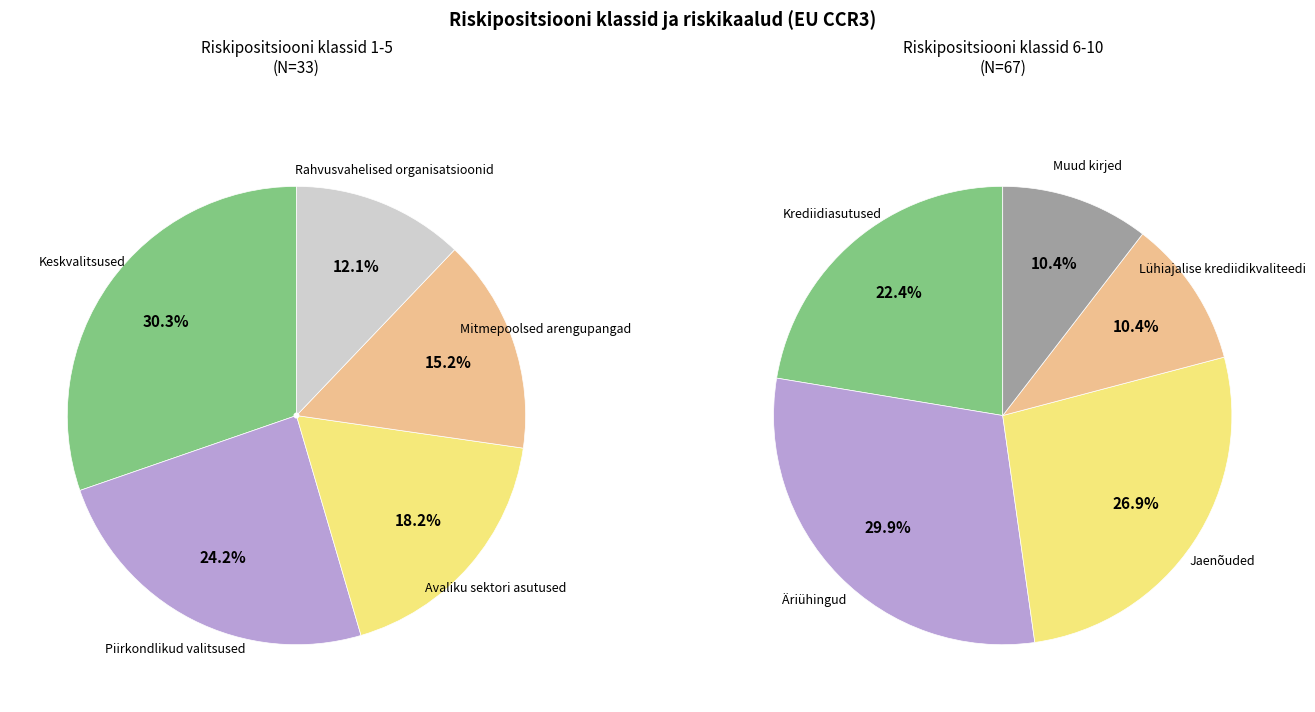

Is Lühiajalise krediidikvaliteedi hinnanguga the majority of the pie?

No